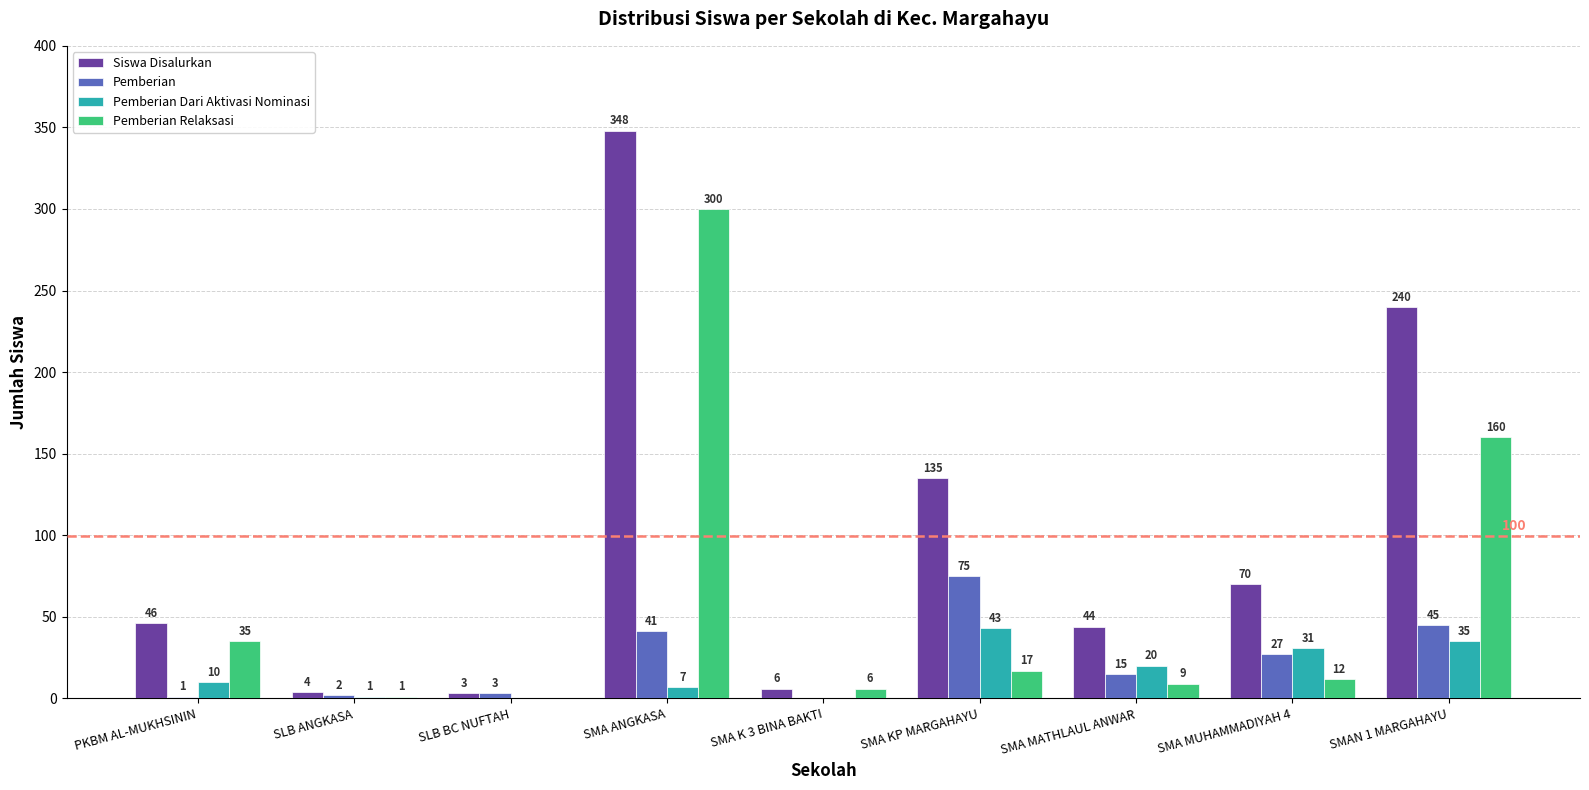

Is the value of Pemberian Relaksasi at SMA MATHLAUL ANWAR greater than the value of Siswa Disalurkan at SMA K 3 BINA BAKTI?

Yes